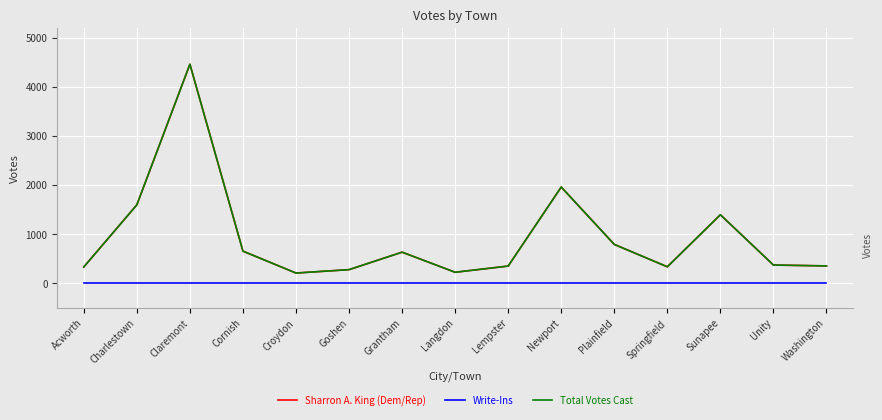

True or false: Sharron A. King (Dem/Rep) has a value of 654 at Sunapee.

False